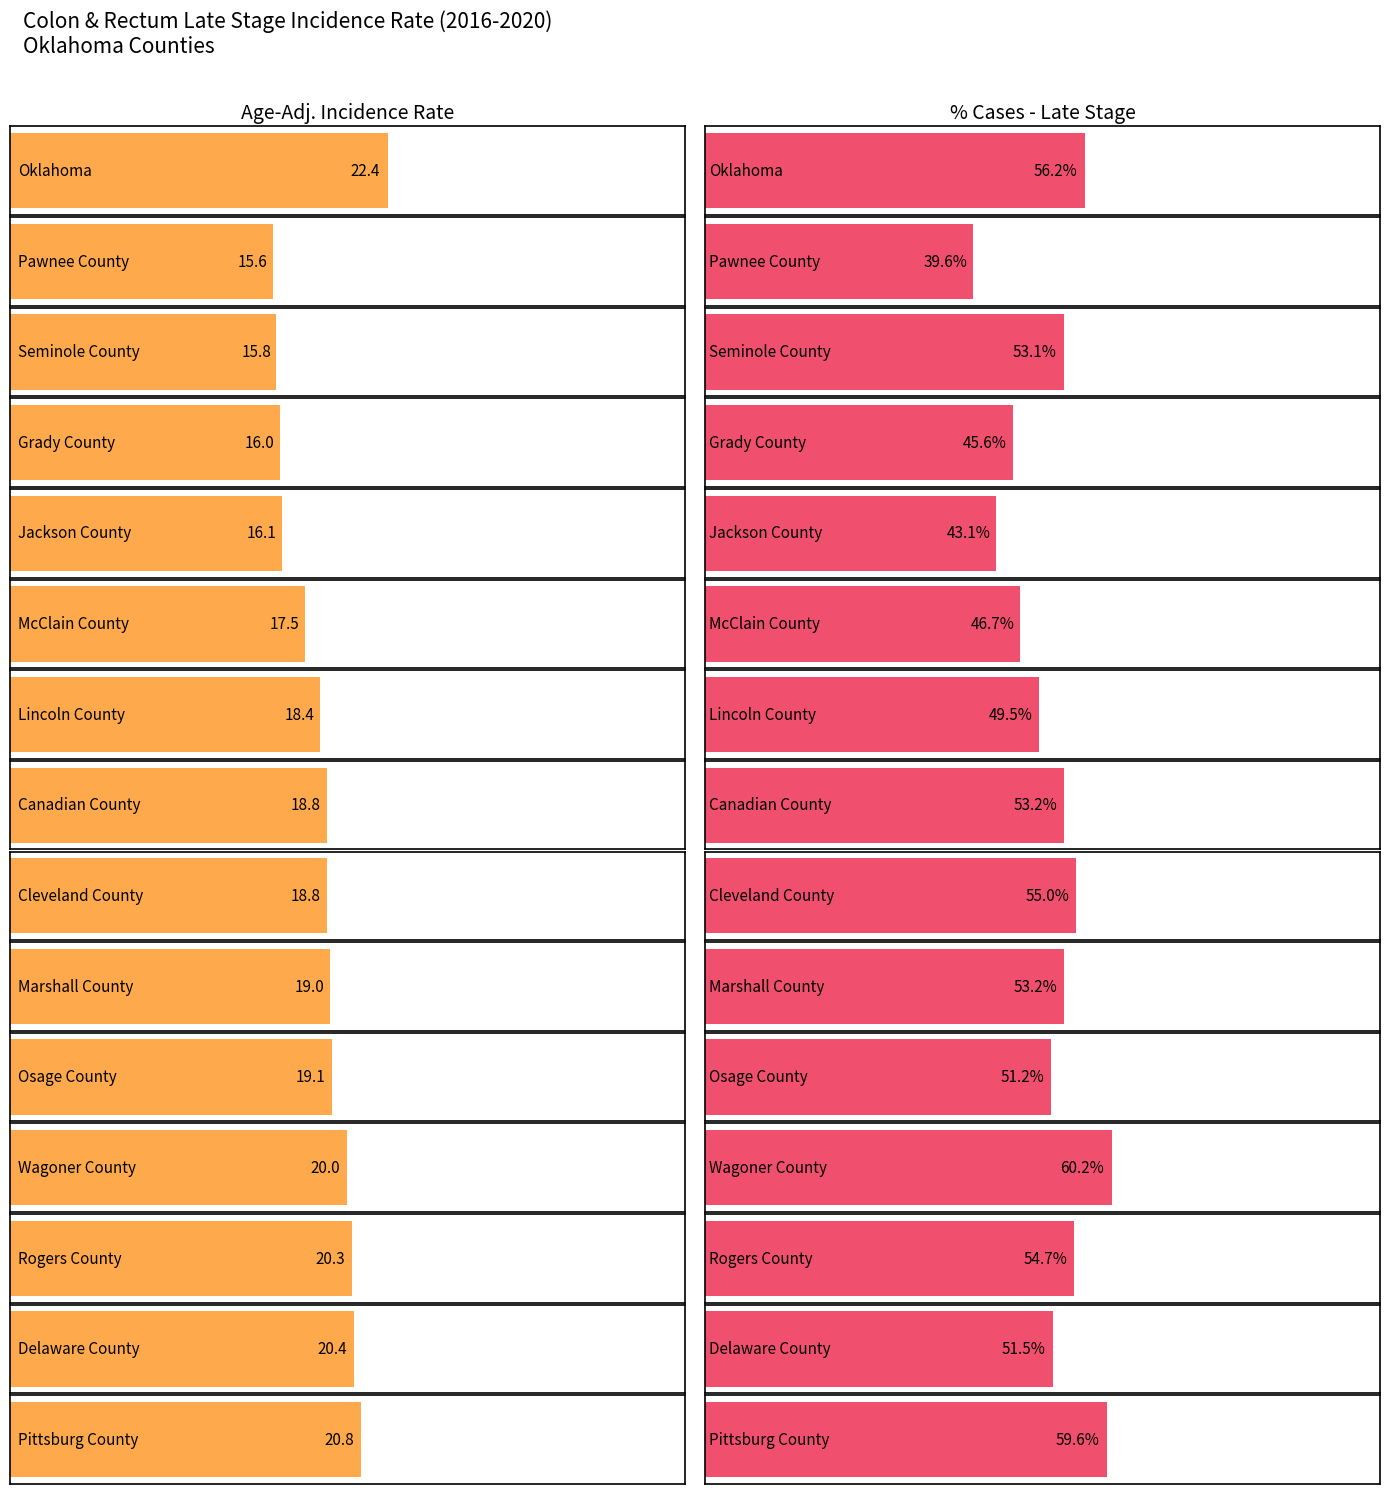

What is the average value?

18.6